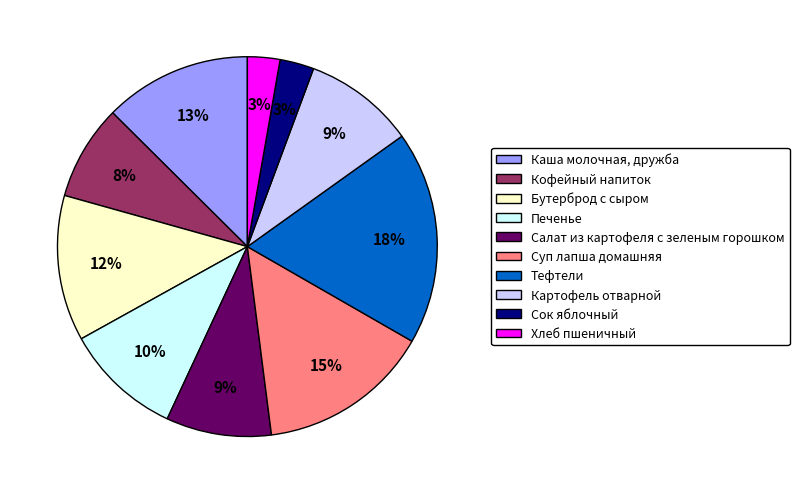

What is the largest slice in the pie chart?

Тефтели